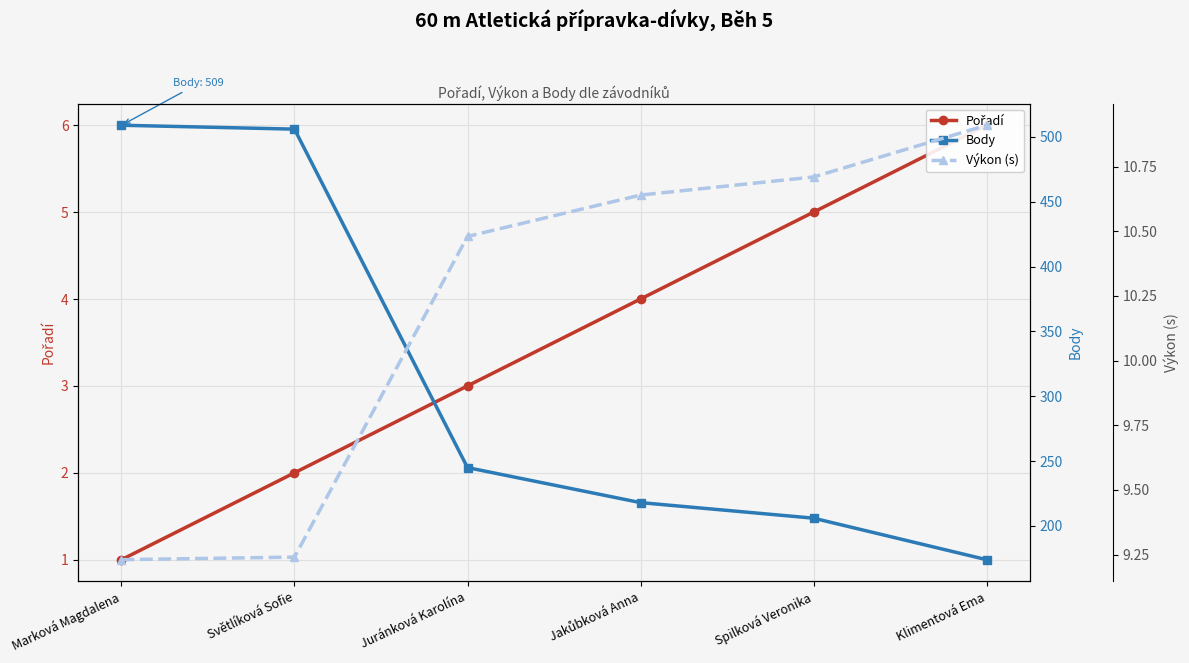

Is it true that Pořadí equals 1.4 at Světlíková Sofie?

False